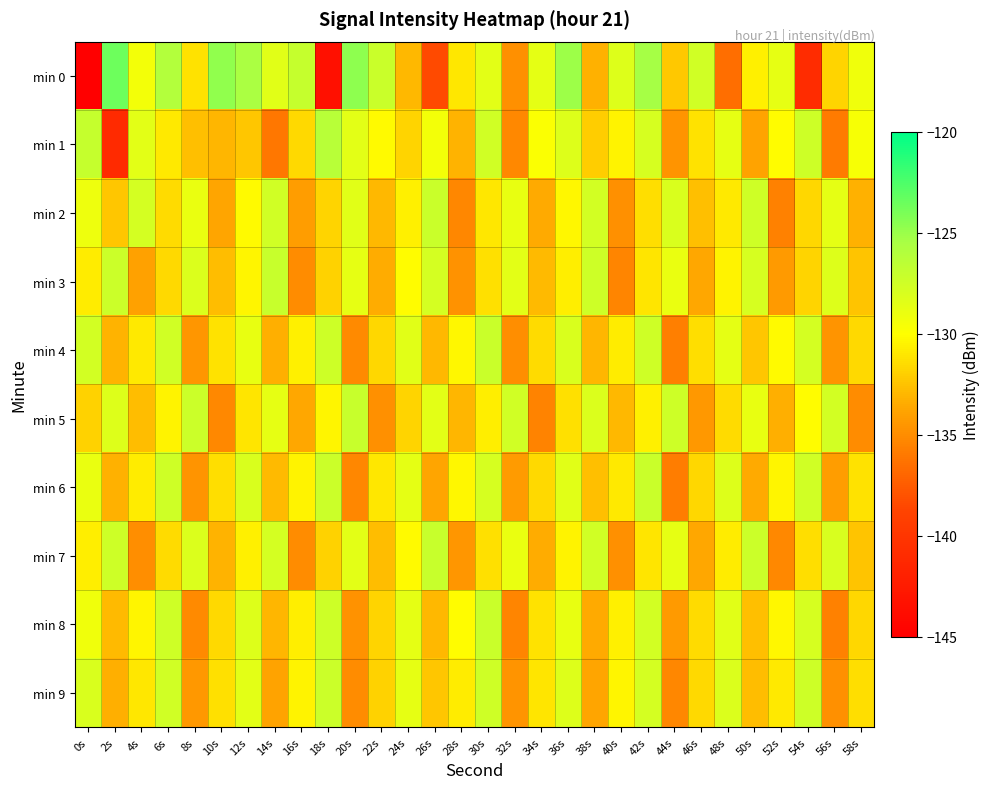

What is the spread (max minus min) of values at 18s?

17.2